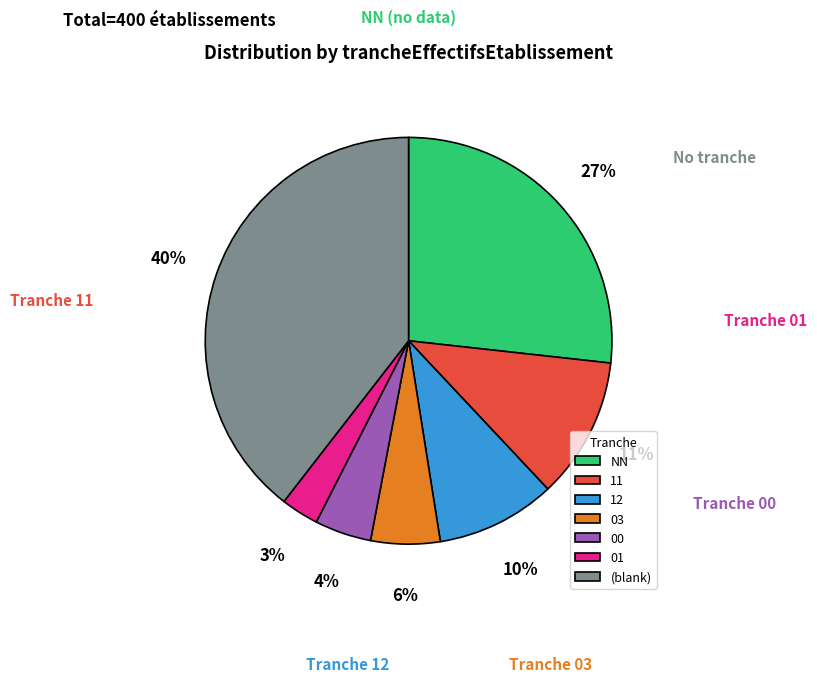

Do 00 and 01 together represent more than half of the pie?

No